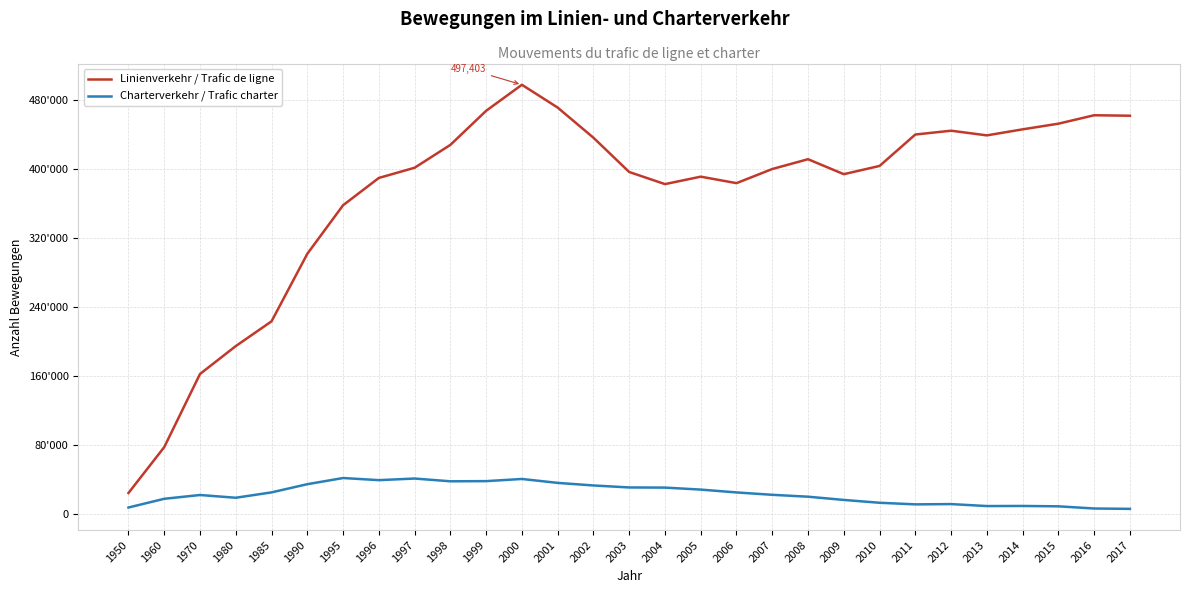

Reading left to right, list all the values displayed in this chart.

Linienverkehr / Trafic de ligne: 1950=24166	1960=77337	1970=162118	1980=194463	1985=223154	1990=301420	1995=357731	1996=389383	1997=401195	1998=427694	1999=467220	2000=497403	2001=470947	2002=436018	2003=396268	2004=382229	2005=390862	2006=383343	2007=399730	2008=411090	2009=393747	2010=403286	2011=439725	2012=444138	2013=438725	2014=445723	2015=452286	2016=462059	2017=461501
Charterverkehr / Trafic charter: 1950=7326	1960=17432	1970=21814	1980=18636	1985=24864	1990=34357	1995=41501	1996=39047	1997=40904	1998=37711	1999=37901	2000=40410	2001=35870	2002=32872	2003=30569	2004=30392	2005=28094	2006=24796	2007=22050	2008=19853	2009=16100	2010=12825	2011=10965	2012=11284	2013=9012	2014=9114	2015=8692	2016=6167	2017=5762